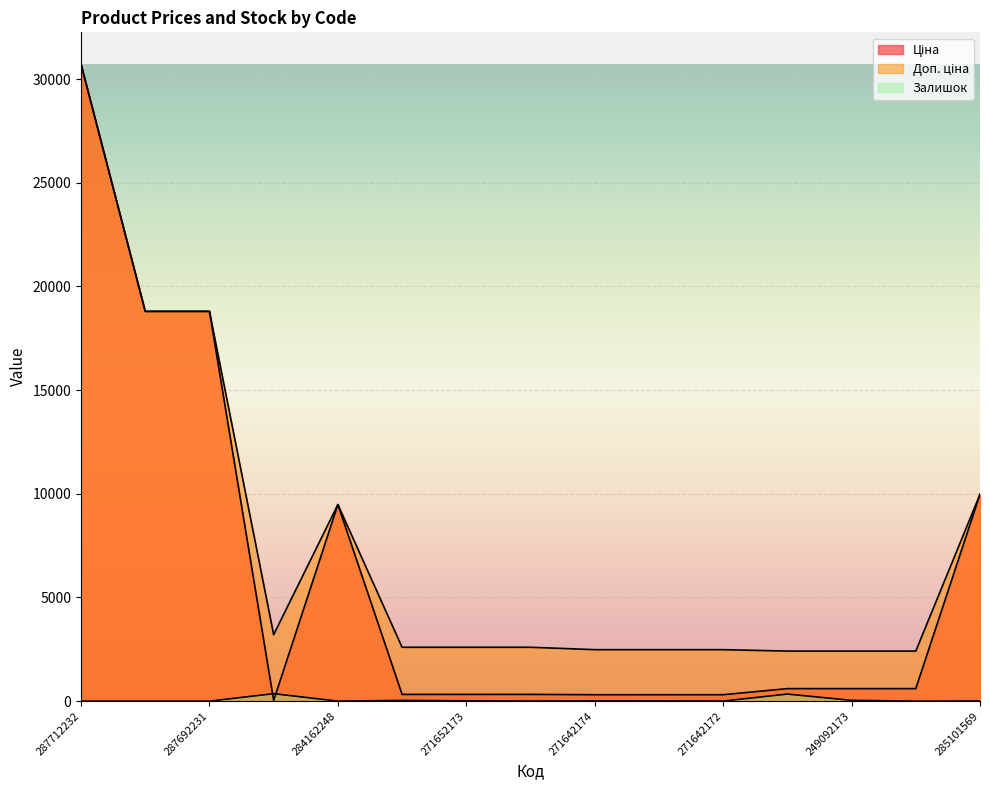

At which label does Ціна first exceed 603?

287712232